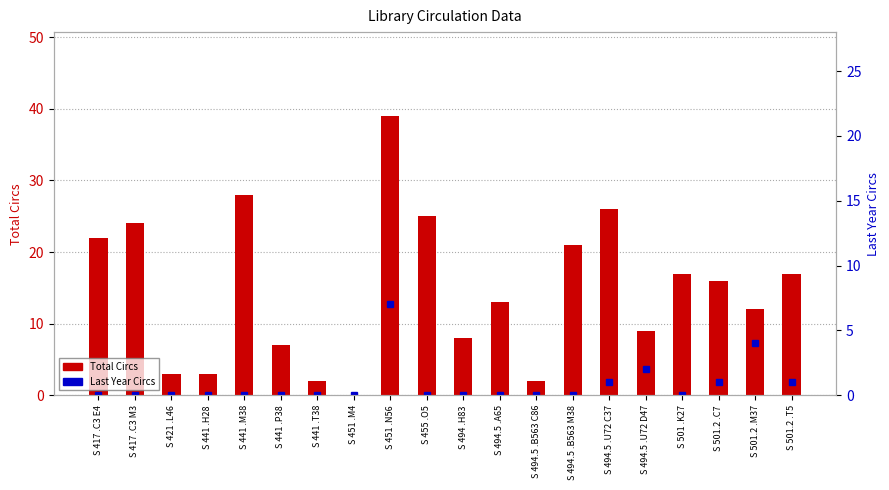

Which series changed the most between S 417 .C3 E4 and S 494.5 .A65?

Total Circs